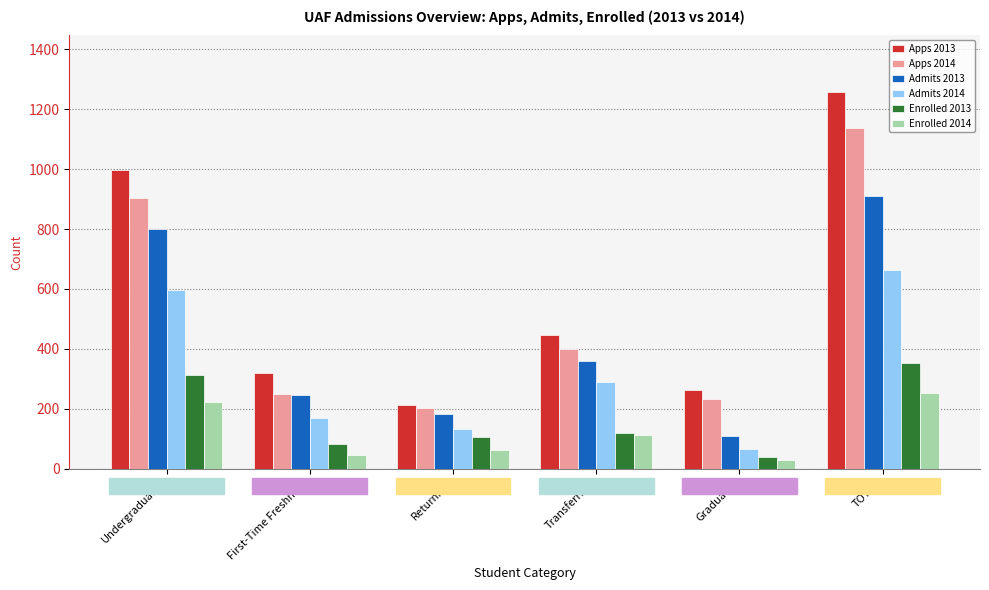

Between Undergraduates and Graduates, which series saw the biggest shift?

Apps 2013